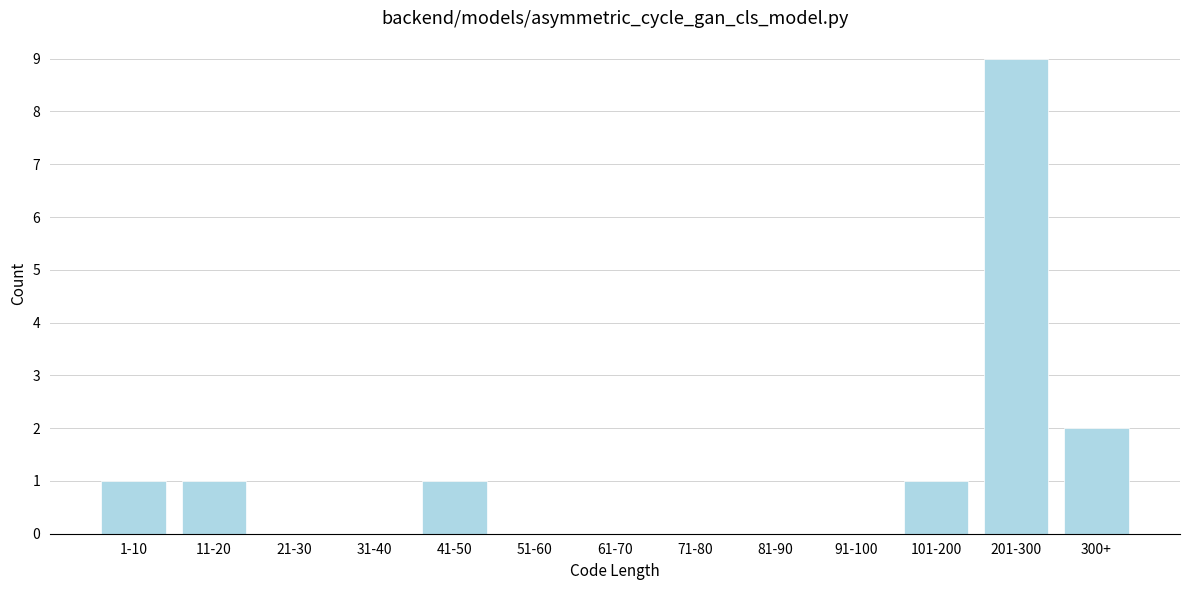

Reading left to right, transcribe all the data shown in this chart.

1-10=1	11-20=1	21-30=0	31-40=0	41-50=1	51-60=0	61-70=0	71-80=0	81-90=0	91-100=0	101-200=1	201-300=9	300+=2